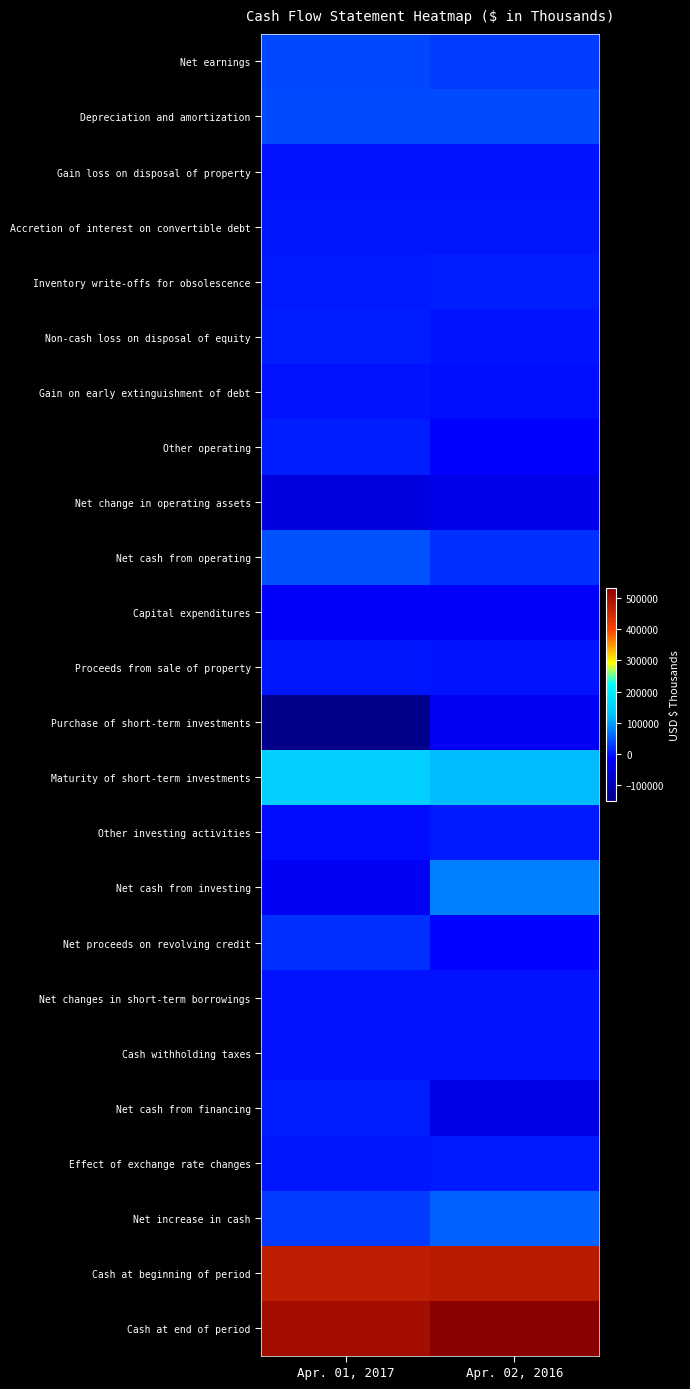

Between Apr. 01, 2017 and Apr. 02, 2016, which series saw the biggest shift?

Purchase of short-term investments